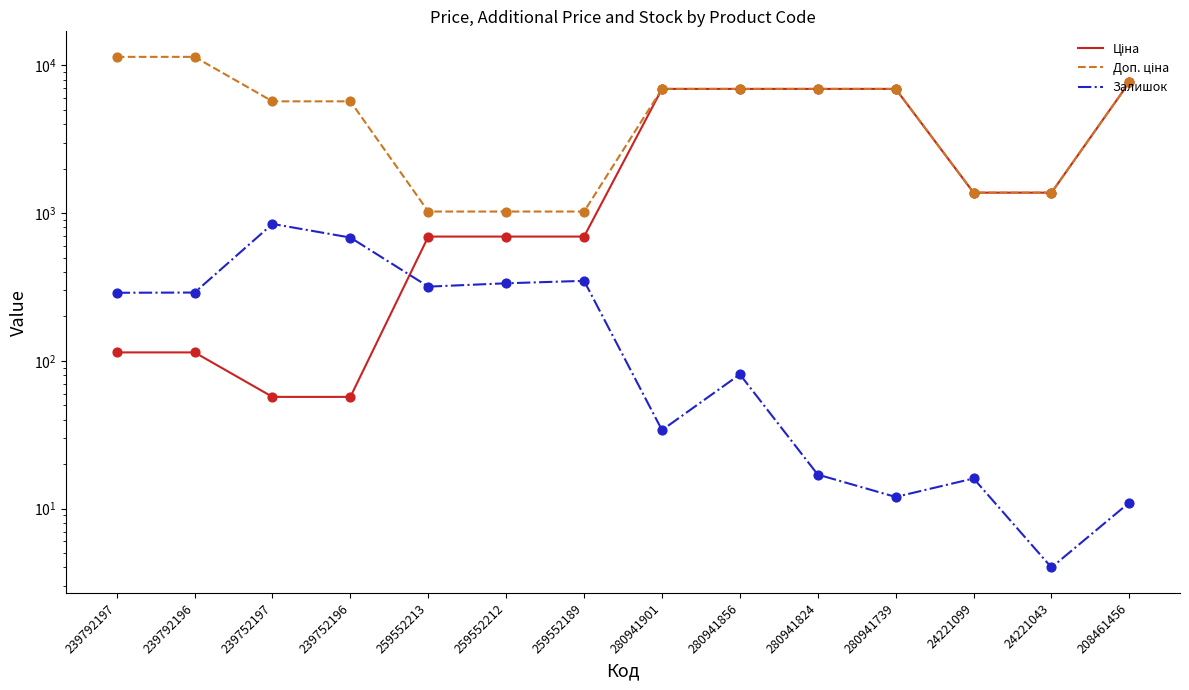

Which series contains the lowest Y value?

Залишок